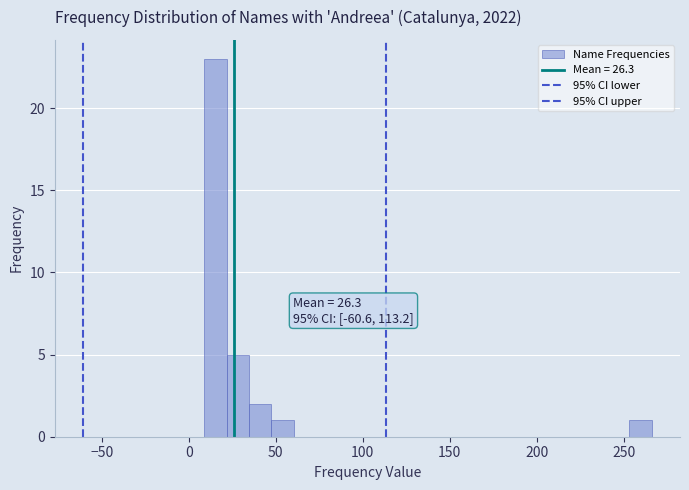

Around what value on the x-axis is the tallest bar? Give the approximate position of its centre, as read against the axis.

15